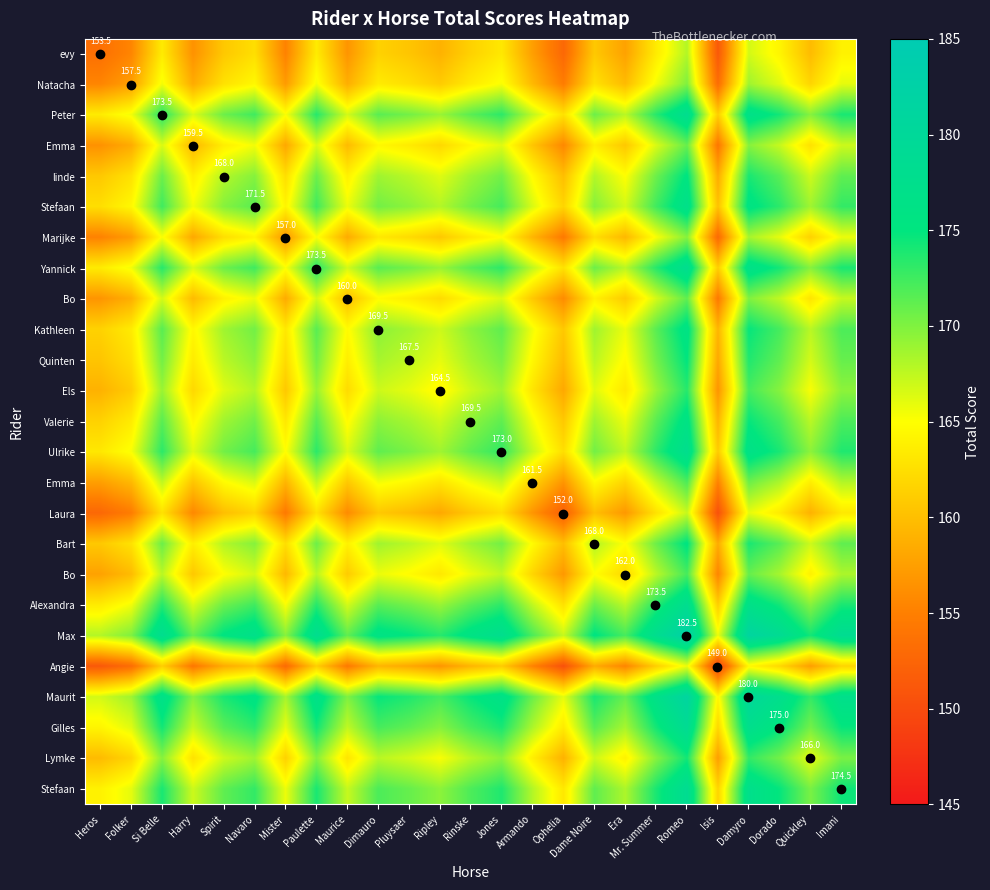

What is the greatest value displayed?

182.5